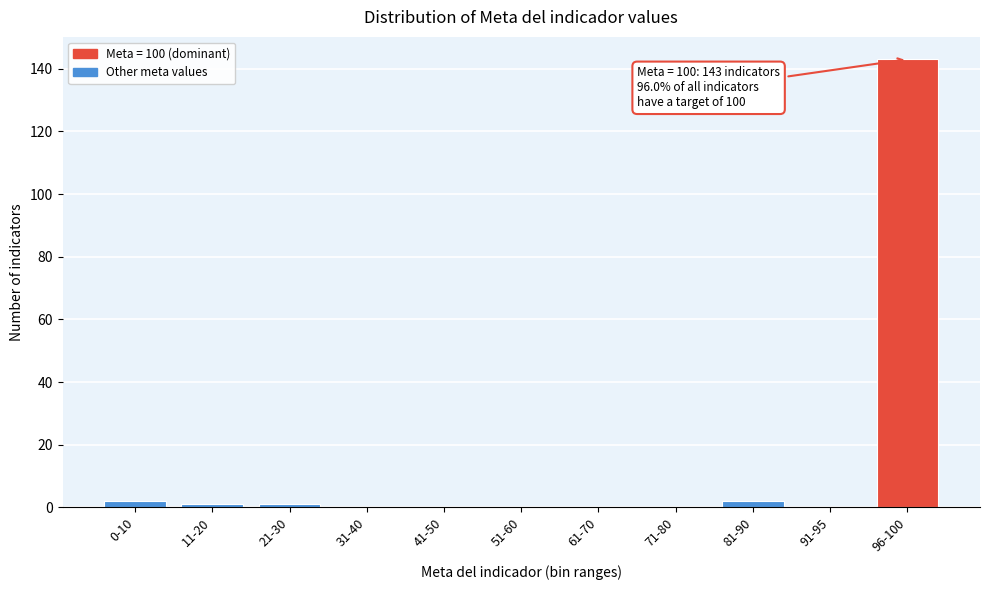

Reading left to right, list all the values displayed in this chart.

0-10=2	11-20=1	21-30=1	31-40=0	41-50=0	51-60=0	61-70=0	71-80=0	81-90=2	91-95=0	96-100=143